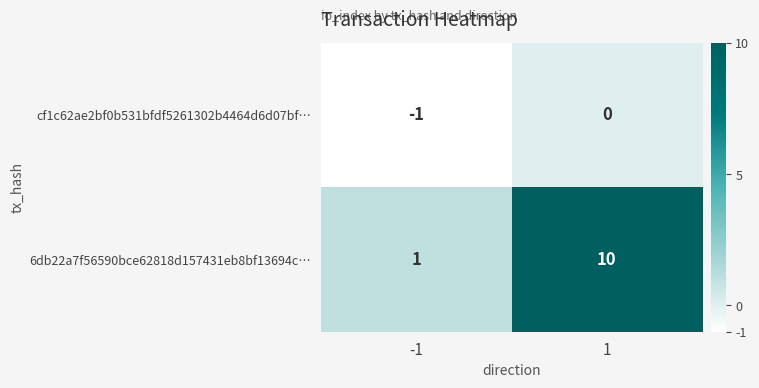

Reading left to right, list all the values displayed in this chart.

cf1c62ae2bf0b531bfdf5261302b4464d6d07bf…: -1	0
6db22a7f56590bce62818d157431eb8bf13694c…: 1	10